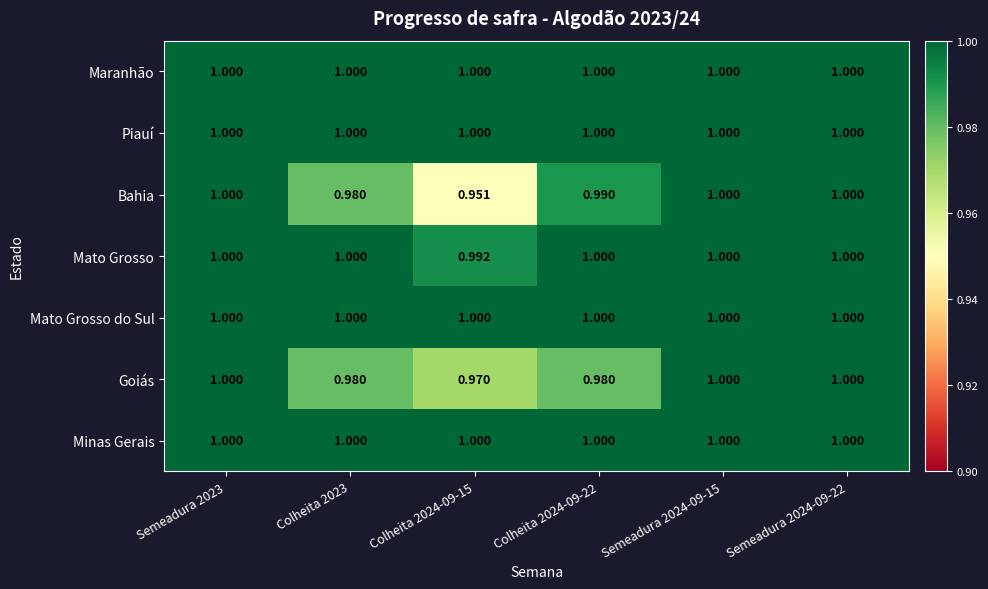

What is the total value across all series at Semeadura 2024-09-22?

7.0